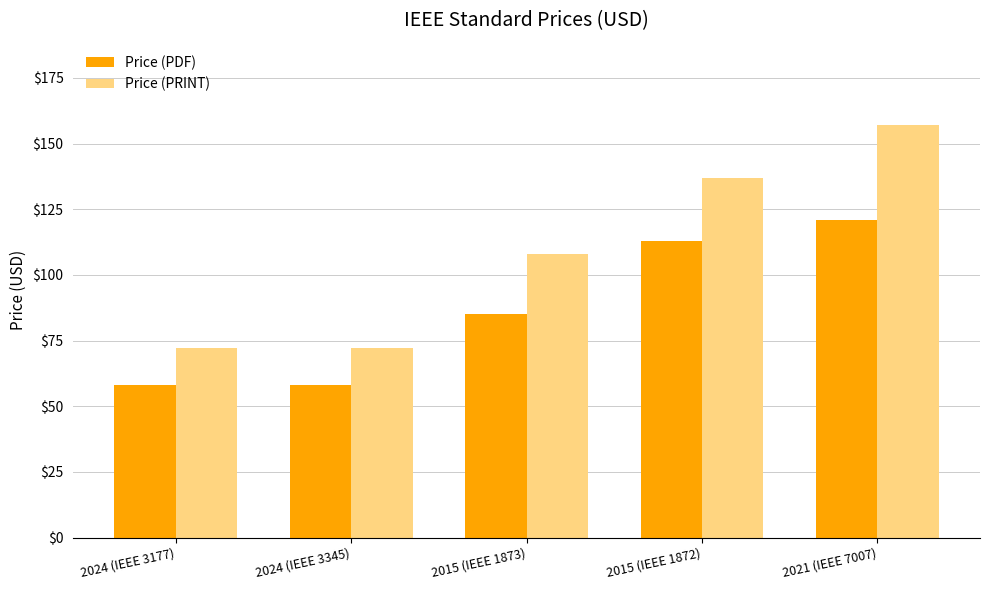

Reading left to right, extract all data points from this chart.

Price (PDF): 58	58	85	113	121
Price (PRINT): 72	72	108	137	157